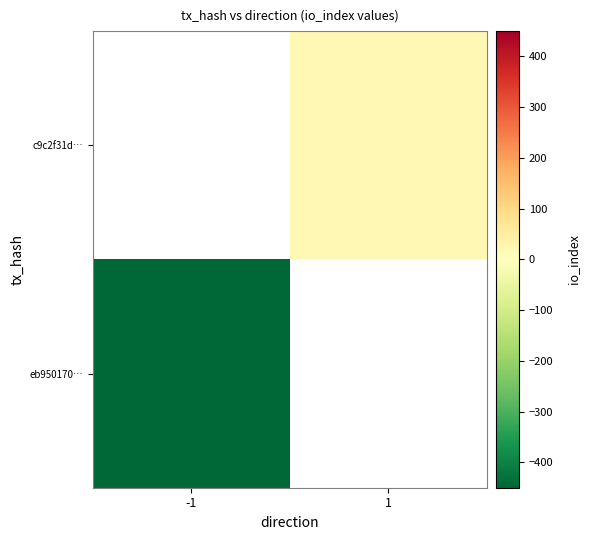

What is the approximate value of eb950170… at -1?

-450.0